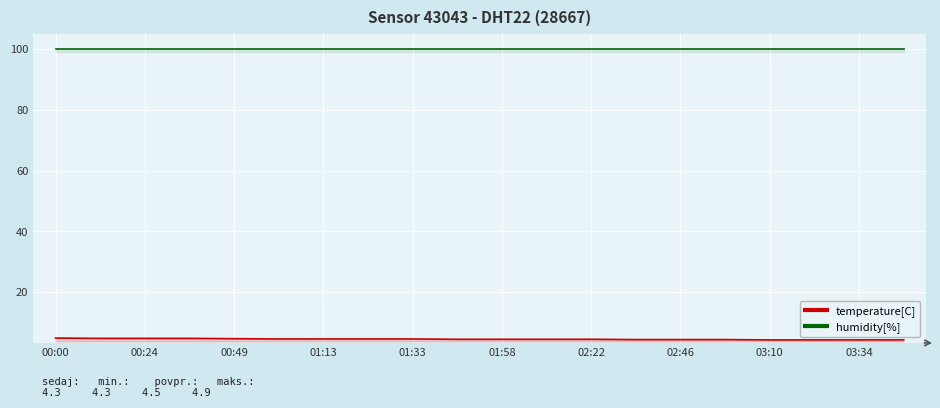

True or false: humidity[%] has more than 0 points higher than both neighbors.

False